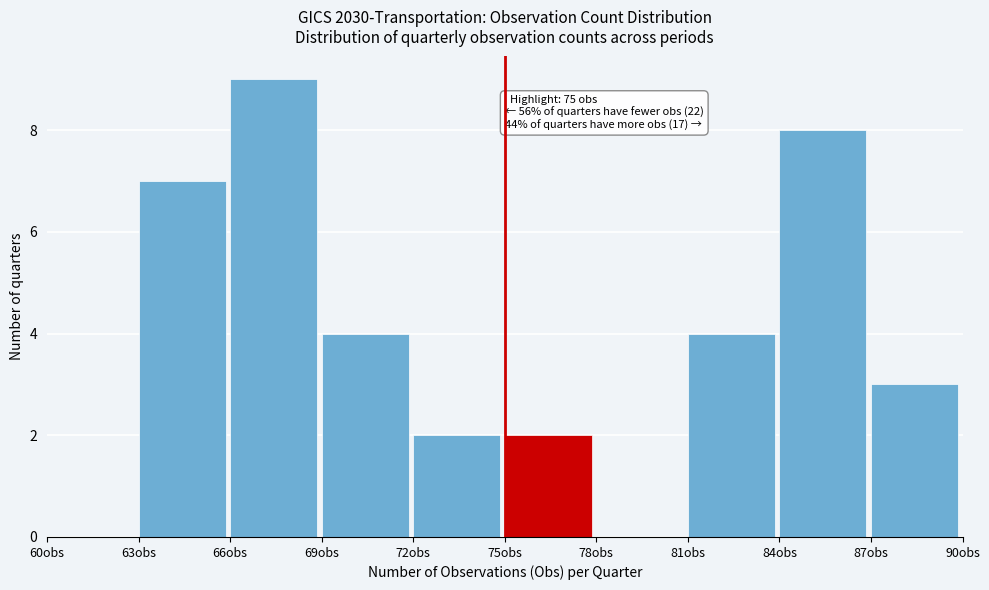

Which range on the x-axis has the tallest bar?

66 to 69